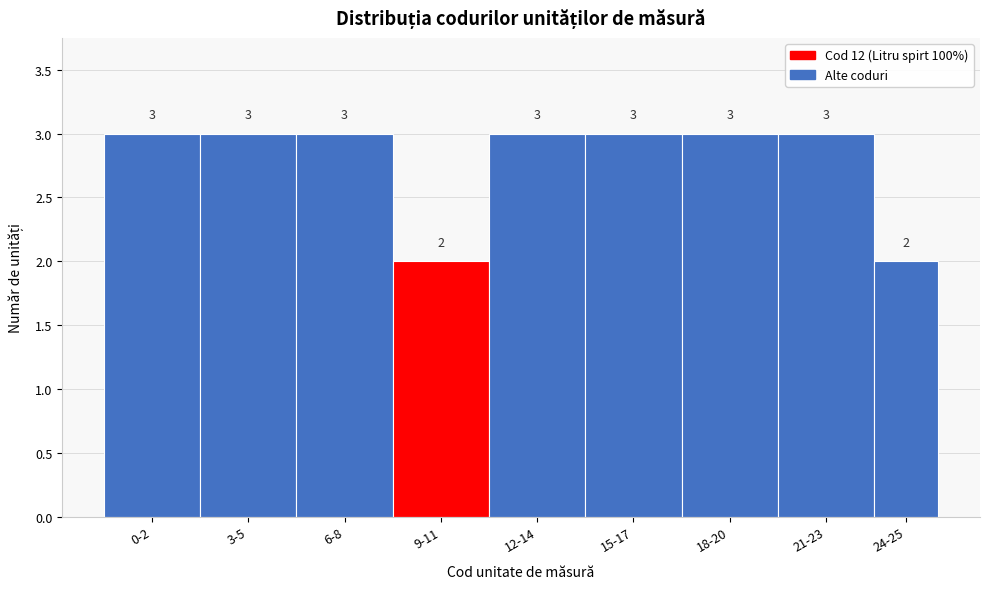

Reading left to right, transcribe all the data shown in this chart.

0-2=3	3-5=3	6-8=3	9-11=2	12-14=3	15-17=3	18-20=3	21-23=3	24-25=2